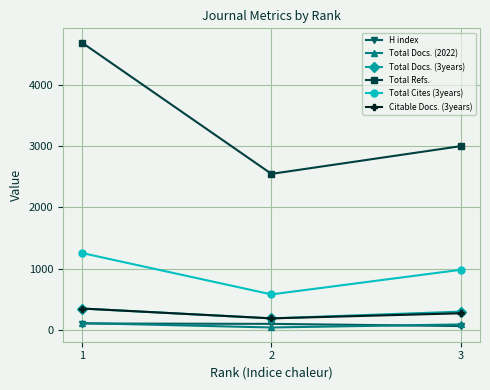

How many data points in Total Docs. (3years) are less than 295?

1